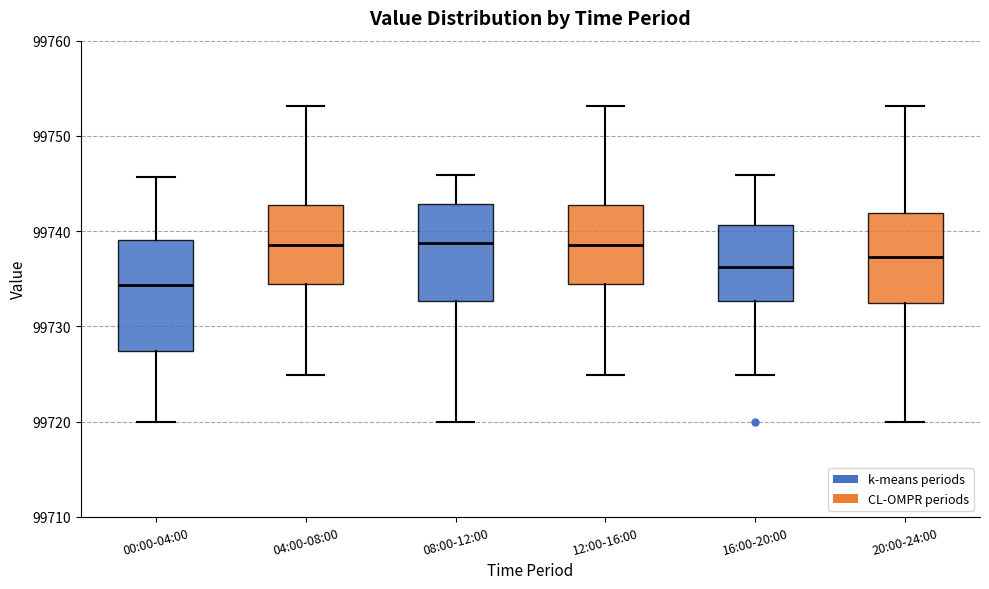

Which box's median line is the lowest?

00:00-04:00